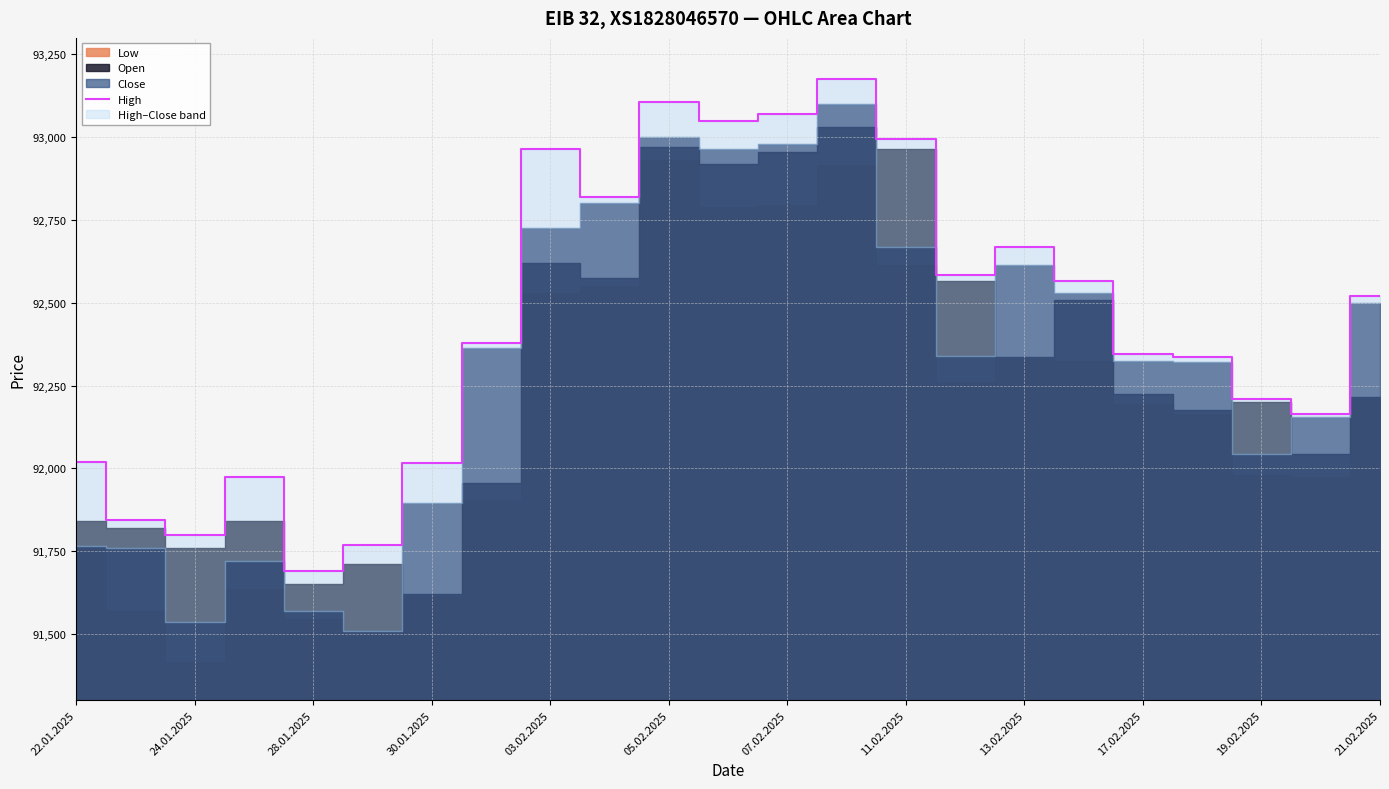

How many interior local valleys (lower than both neighbors) does the data have?

6